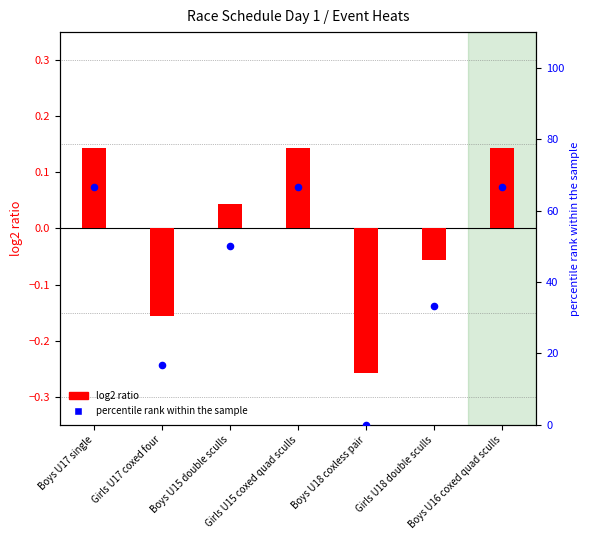

Which series reaches the maximum Y coordinate?

percentile rank within the sample